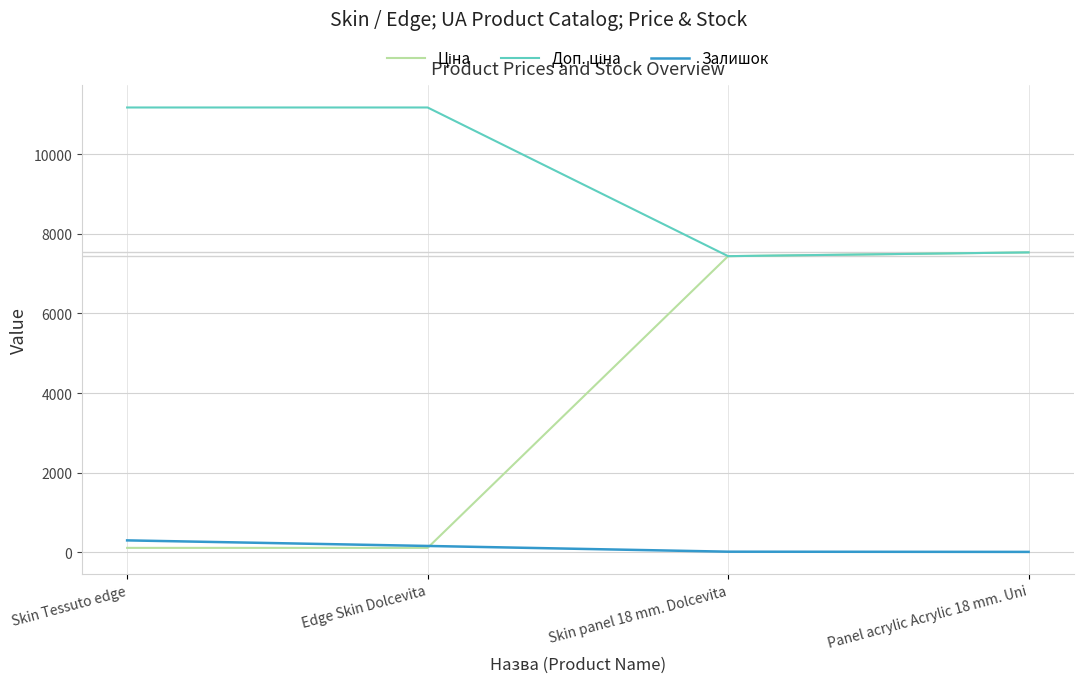

Is it true that Залишок equals 300.0 at Skin Tessuto edge?

True